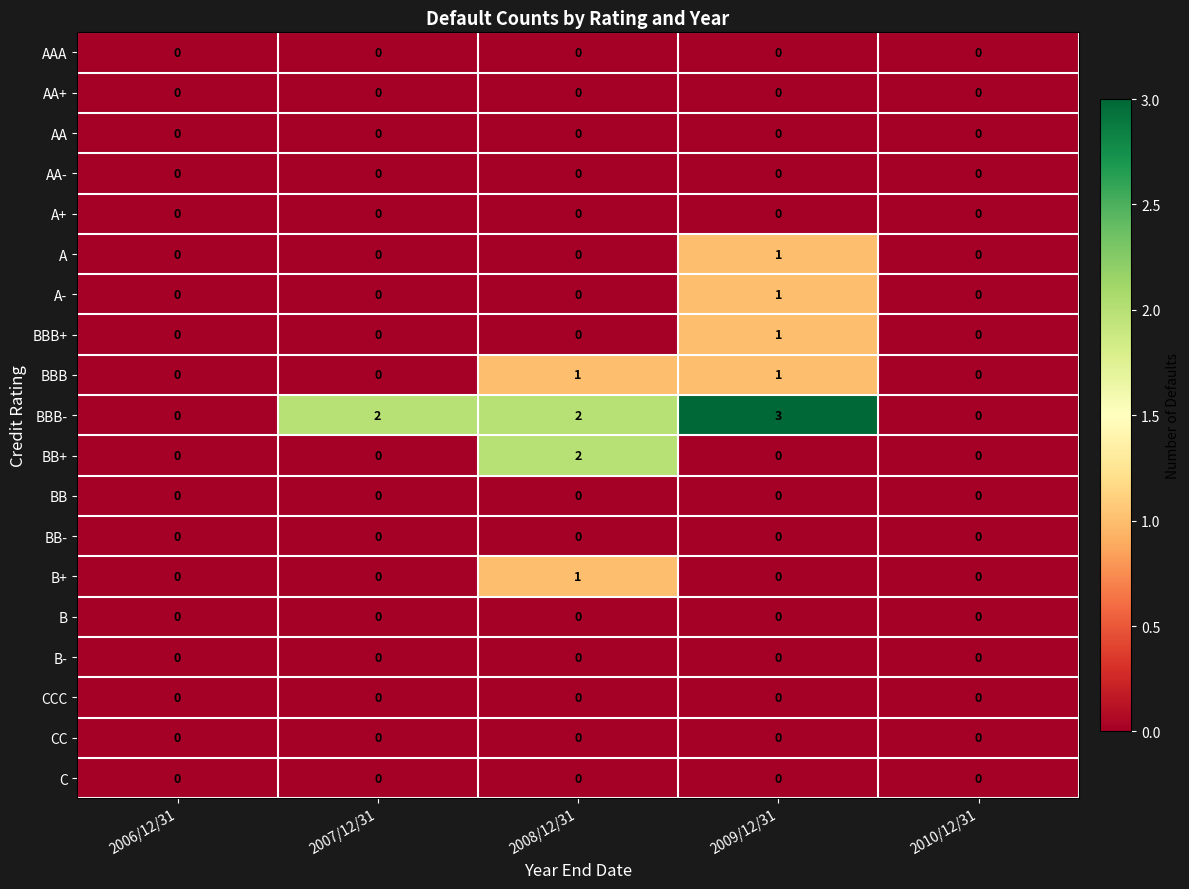

How many BBB- values are between 0 and 2?

4